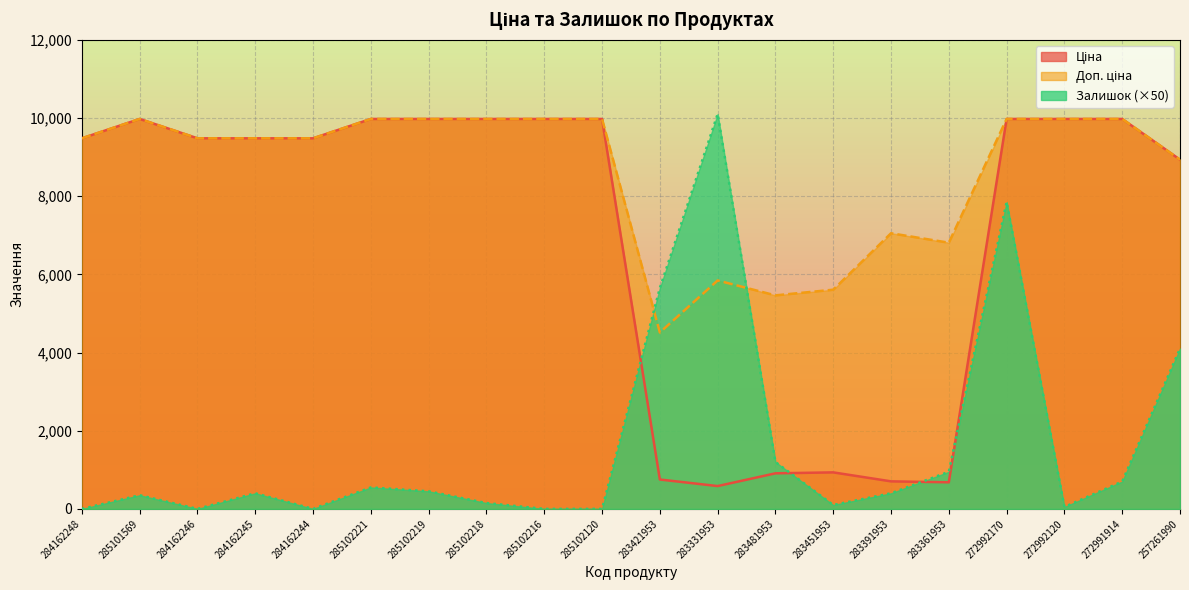

What is the label of the 20th point from the left?

257261990